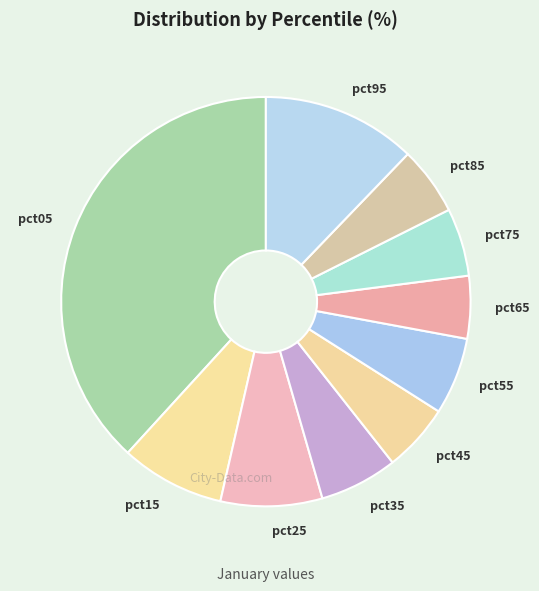

Combined, do pct65 and pct55 account for over 50%?

No